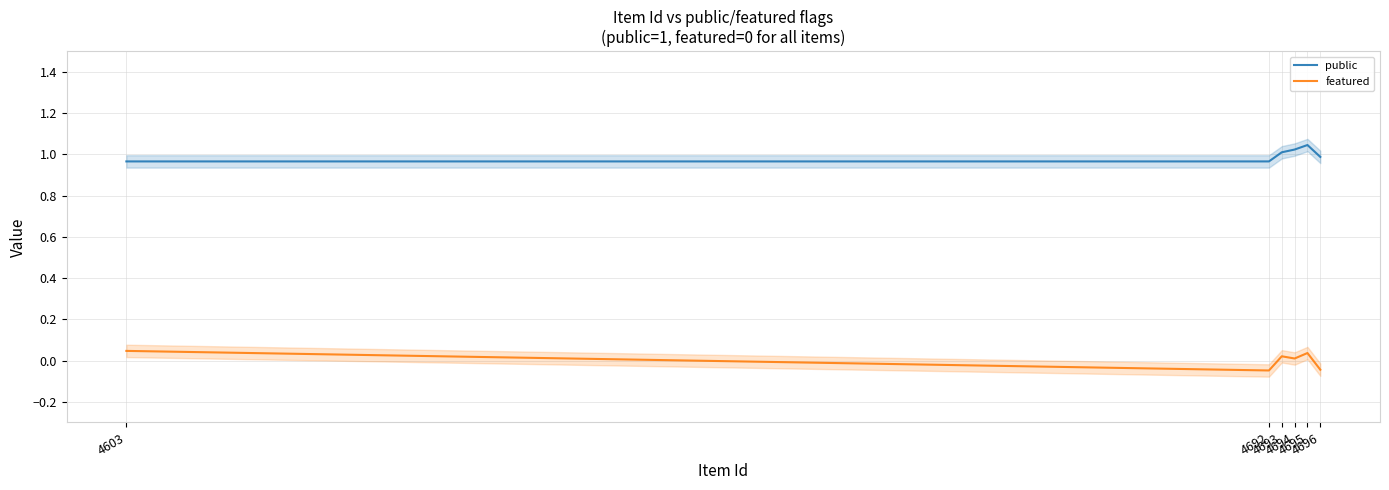

Is it true that featured equals 0.0 at 4603?

True